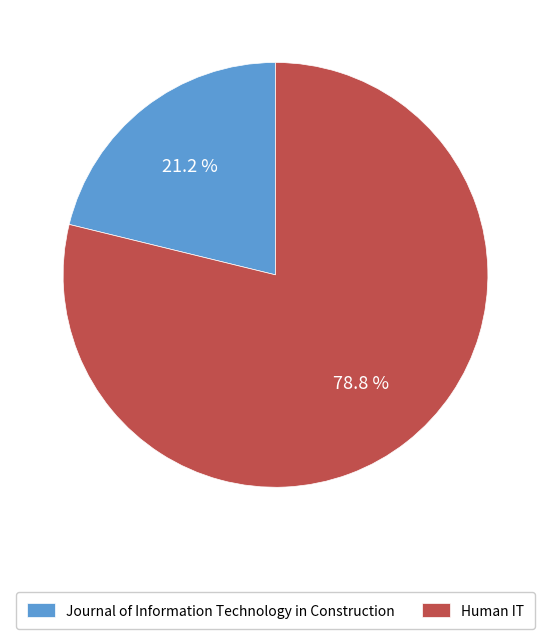

Approximately how many times larger is the value at Journal of Information Technology in Construction compared to Human IT?

0.3